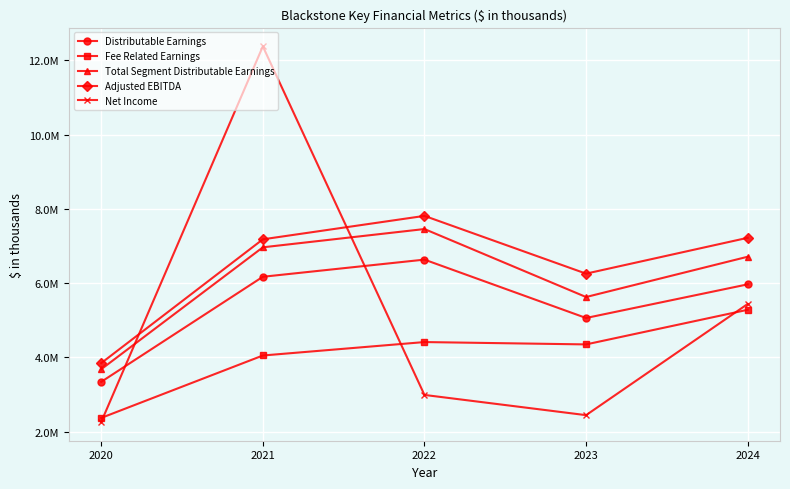

Rank the series at 2024 from lowest to highest value.

Fee Related Earnings, Net Income, Distributable Earnings, Total Segment Distributable Earnings, Adjusted EBITDA